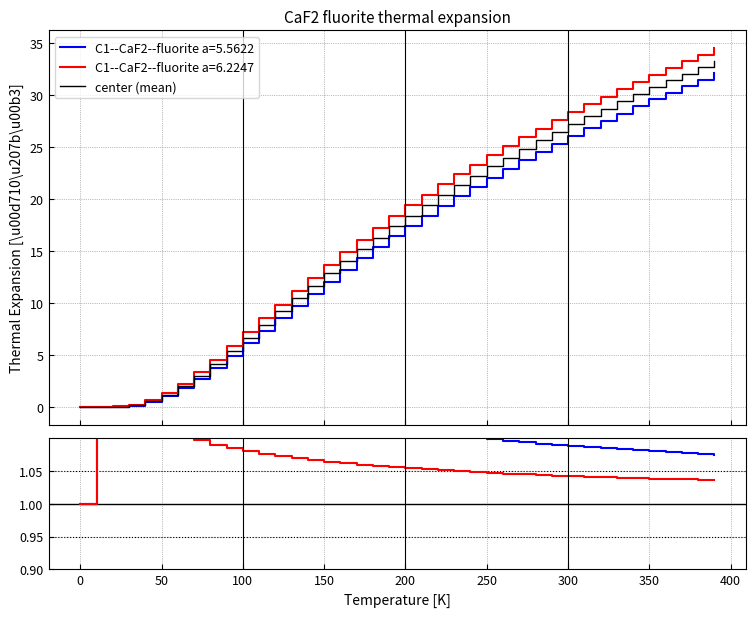

What is the highest value of the center (mean) series?

33.3